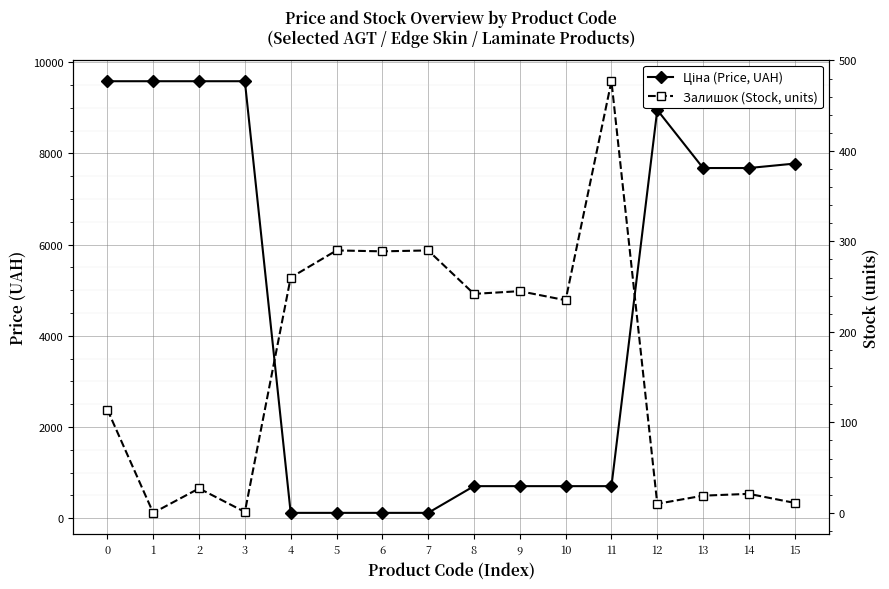

Is it true that Залишок (Stock, units) equals 0.2 at 3?

False